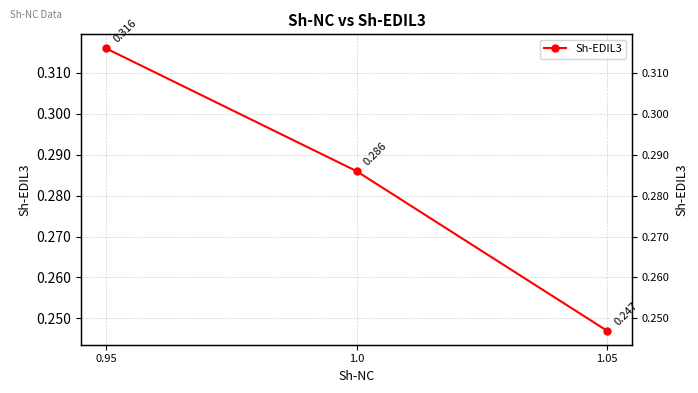

At which label is the value closest to 0?

1.05